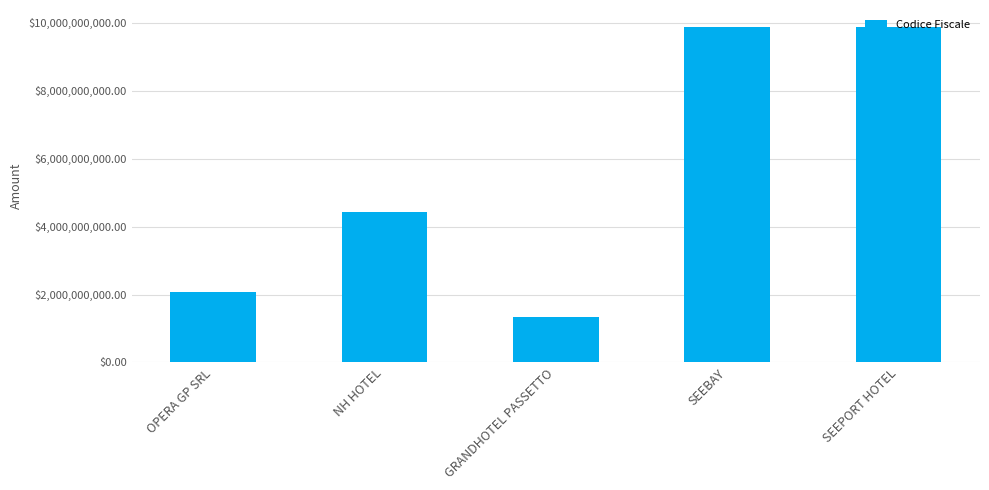

What is the label of the 3rd bar from the right?

GRANDHOTEL PASSETTO